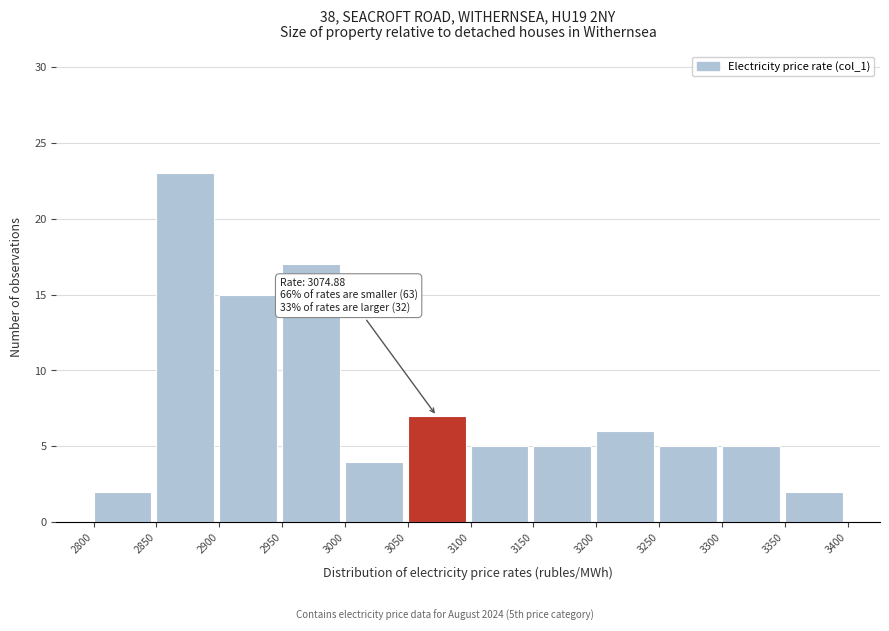

Over which range of the x-axis is the bar tallest?

2850 to 2900